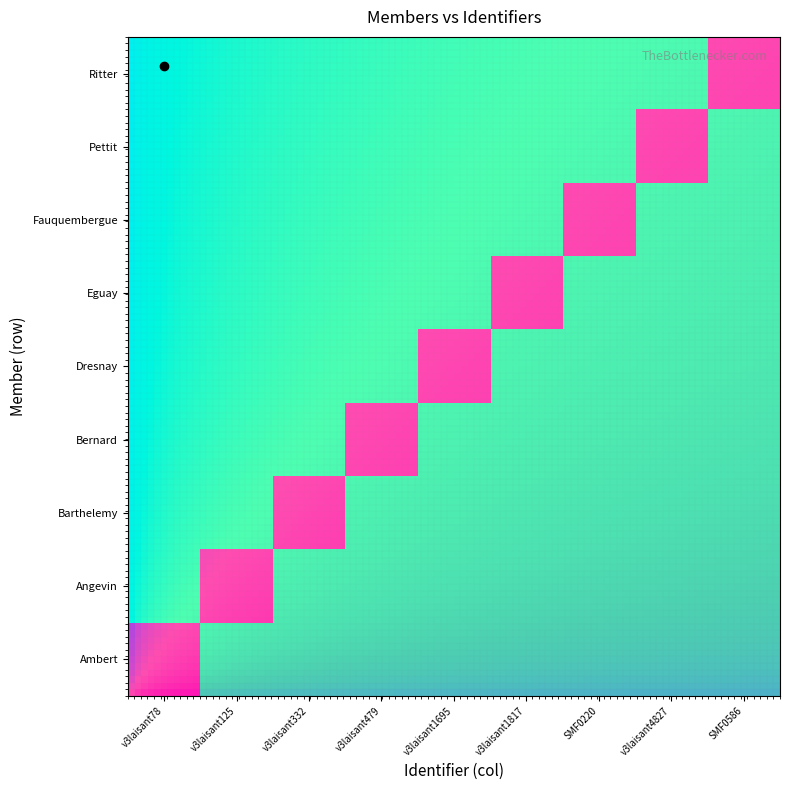

Which series has the largest total across all categories?

Ambert